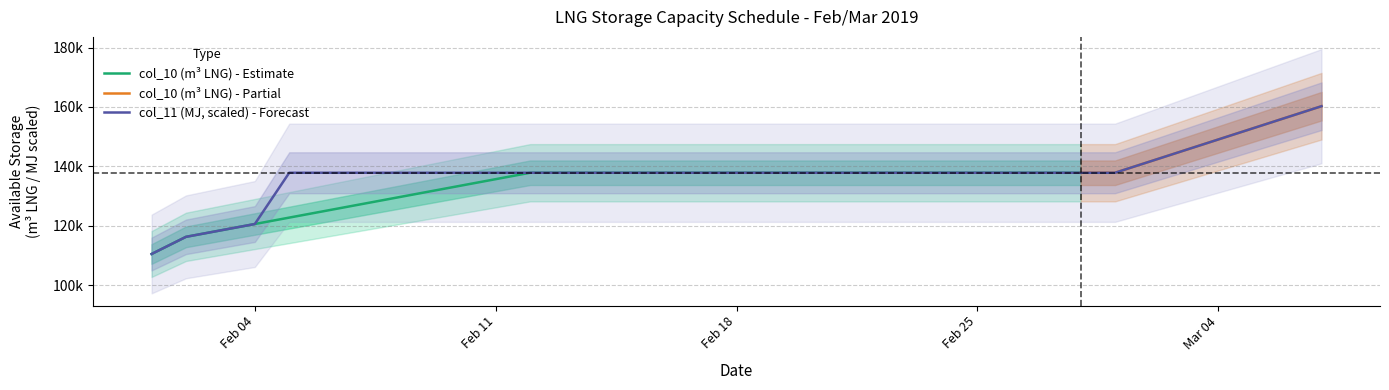

What is the sum of all values?

4816930.8